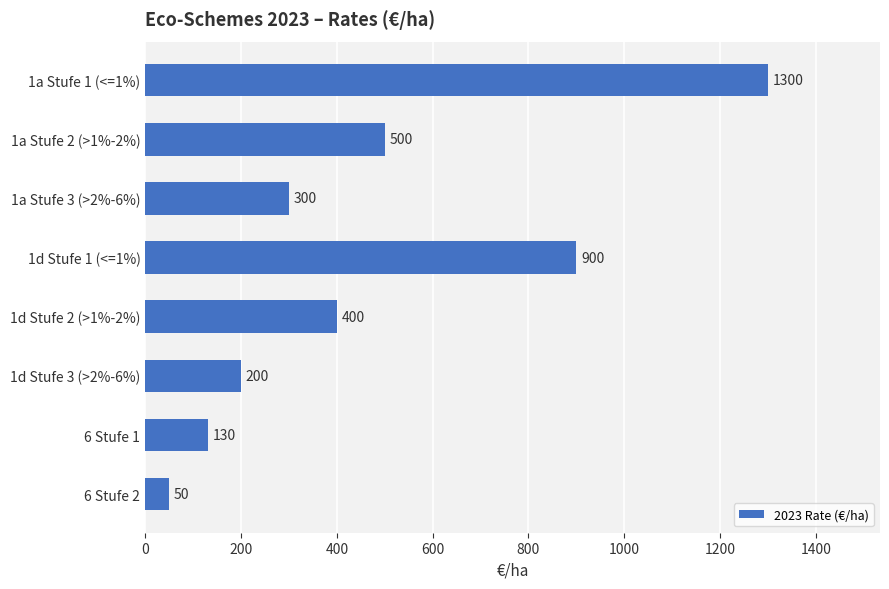

What is the label of the 5th bar from the bottom?

1d Stufe 1 (<=1%)